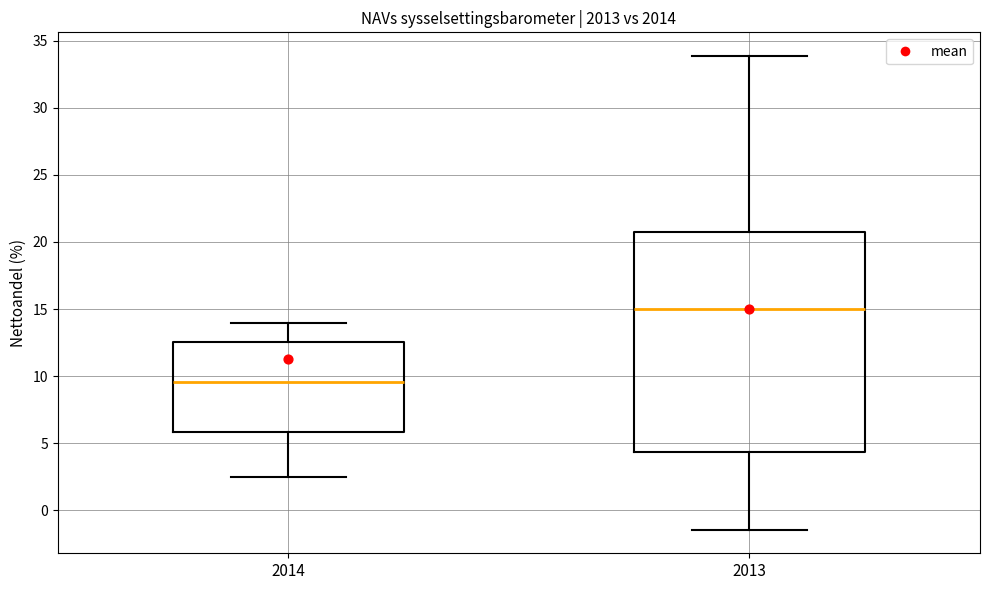

Reading left to right, transcribe this box plot: for each box, give where its median line is, the range the box spans, and where its two whiskers end, as read against the y-axis. The values are not printed on the chart, so give them approximately, as read against the axis.

2014: median 9.5, box 6.0 to 12.5, whiskers 2.5 to 14.0
2013: median 15.0, box 4.5 to 20.5, whiskers -1.5 to 34.0